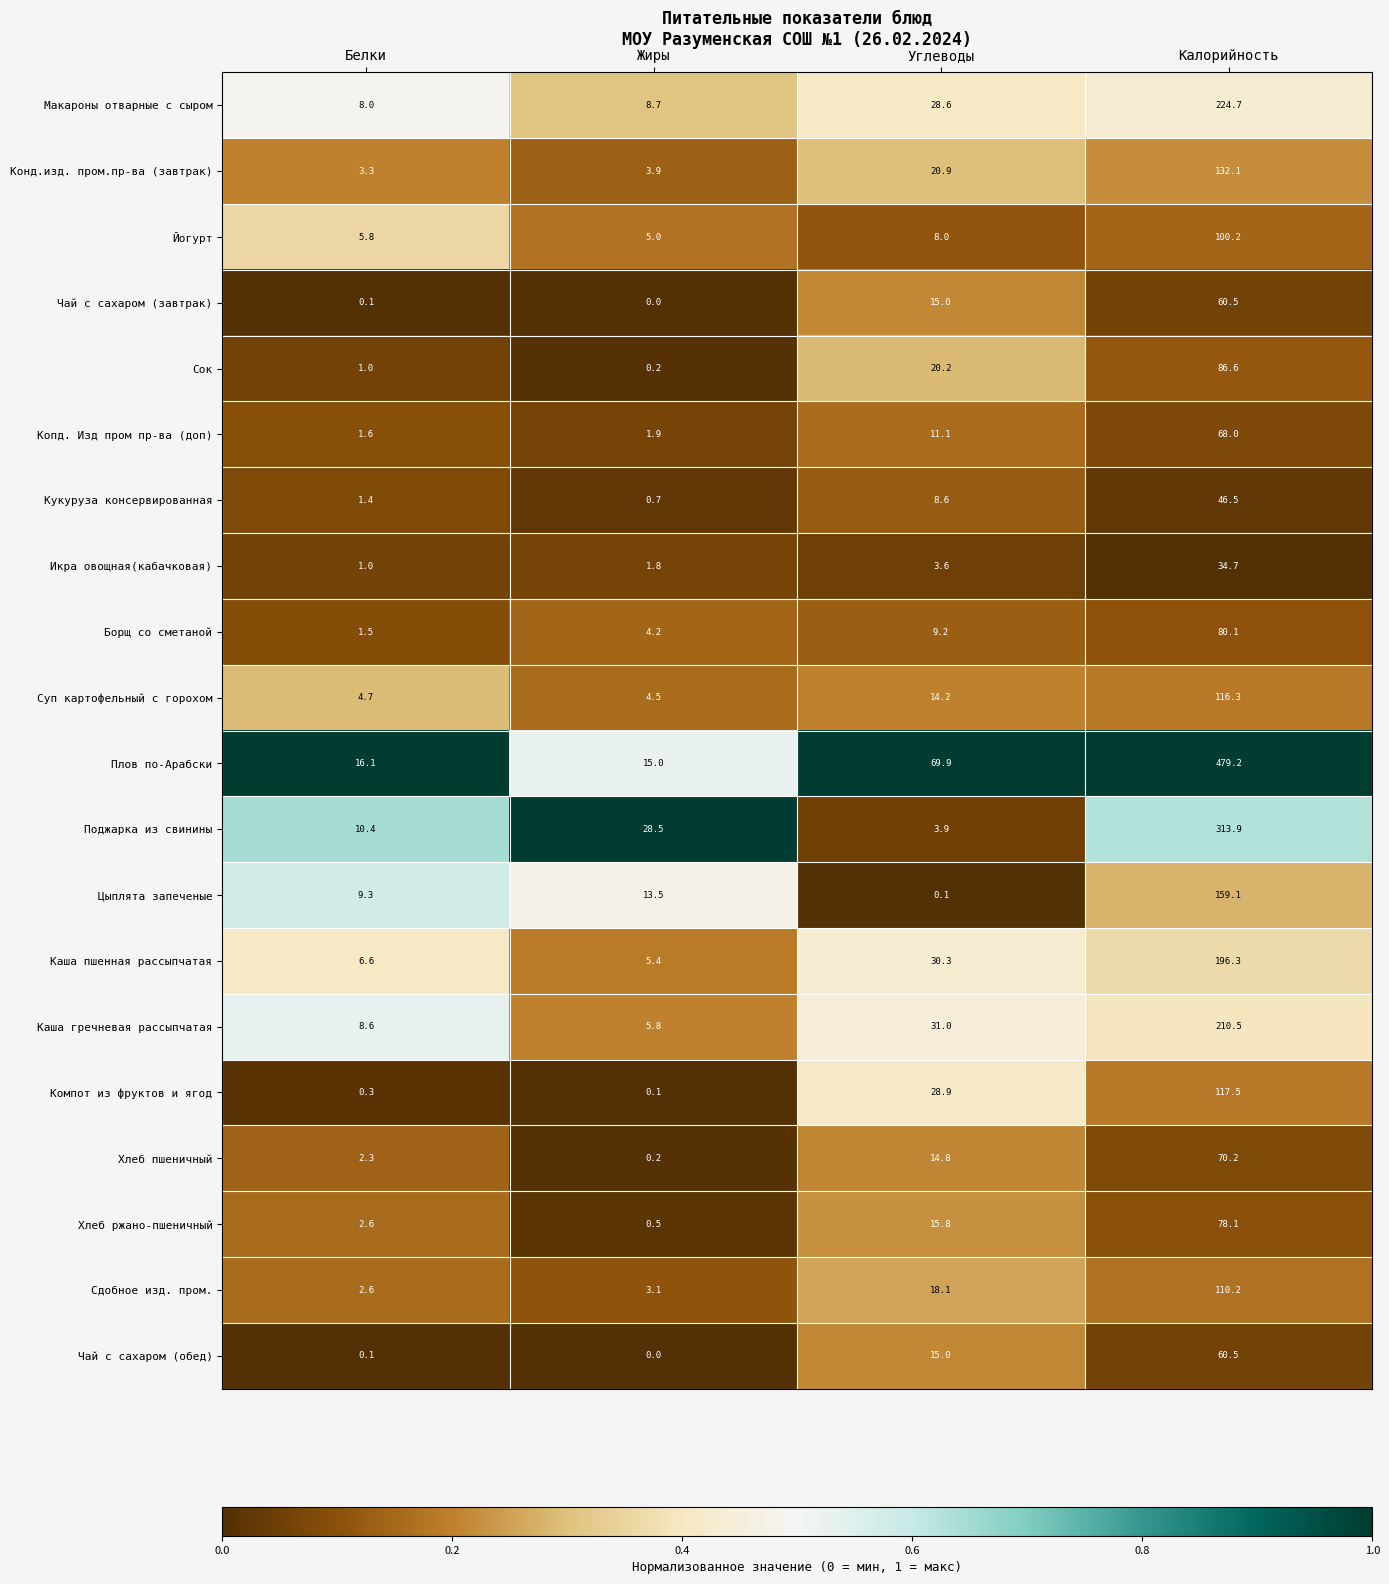

Which series has the widest spread of values?

Плов по-Арабски